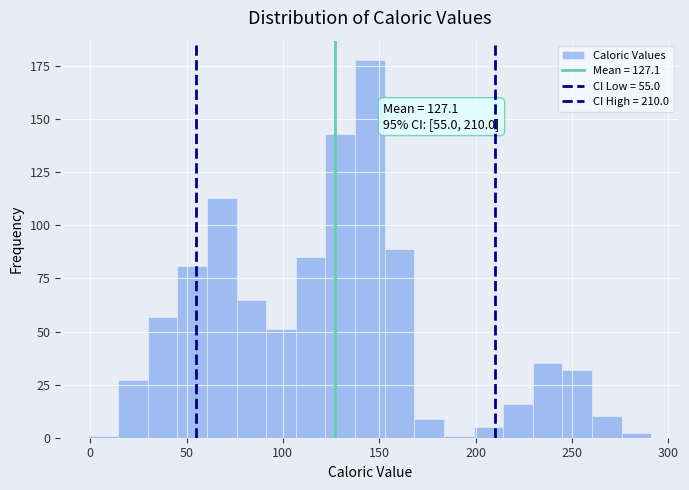

Read against the x-axis, roughly where is the centre of the tallest bar?

145